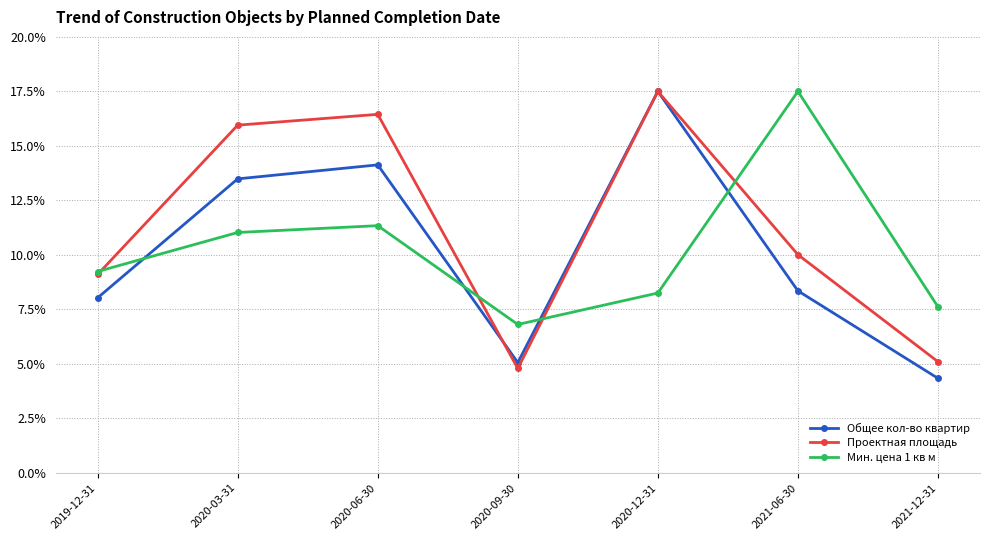

After their last crossing, which series has the higher values: Мин. цена 1 кв м or Общее кол-во квартир?

Мин. цена 1 кв м